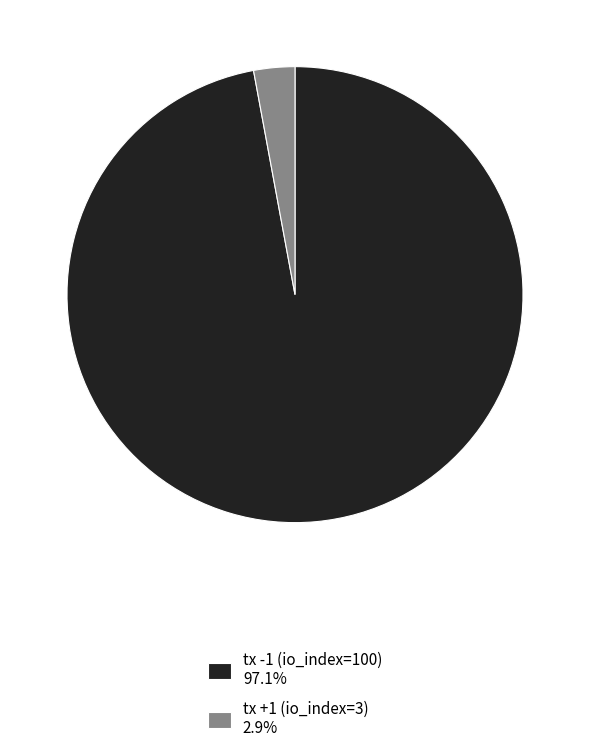

The tx -1 (io_index=100) slice represents 88% of the pie. True or false?

False